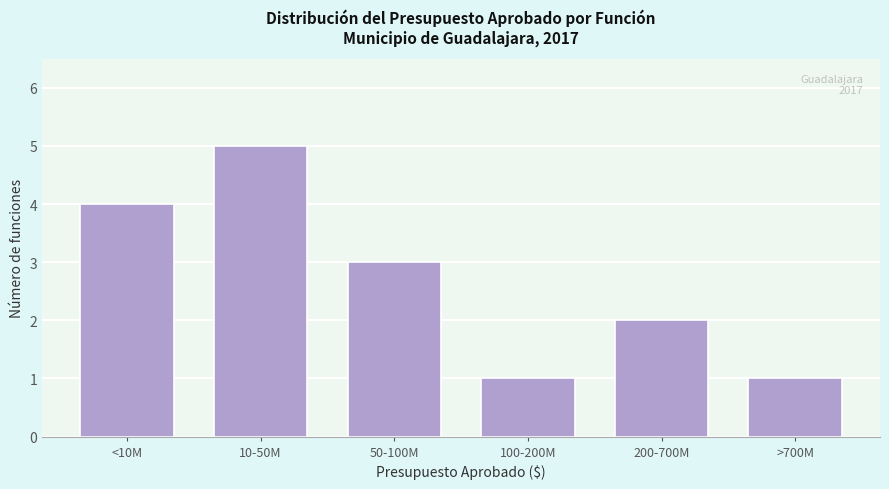

Reading right to left, what are all the values shown in this chart?

>700M=1	200-700M=2	100-200M=1	50-100M=3	10-50M=5	<10M=4